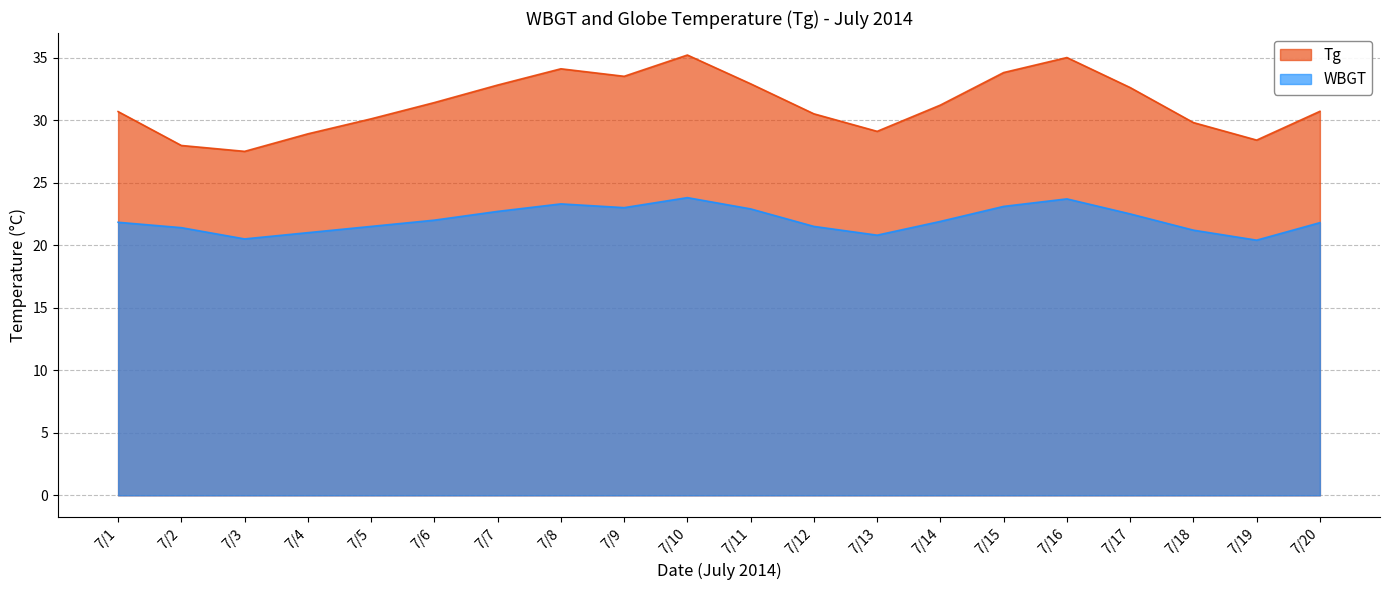

Read the value at 7/7.

22.7